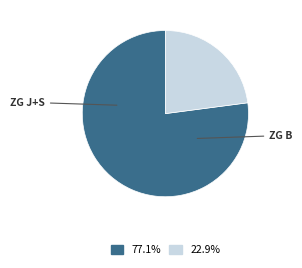

Is there a majority slice in this chart?

Yes